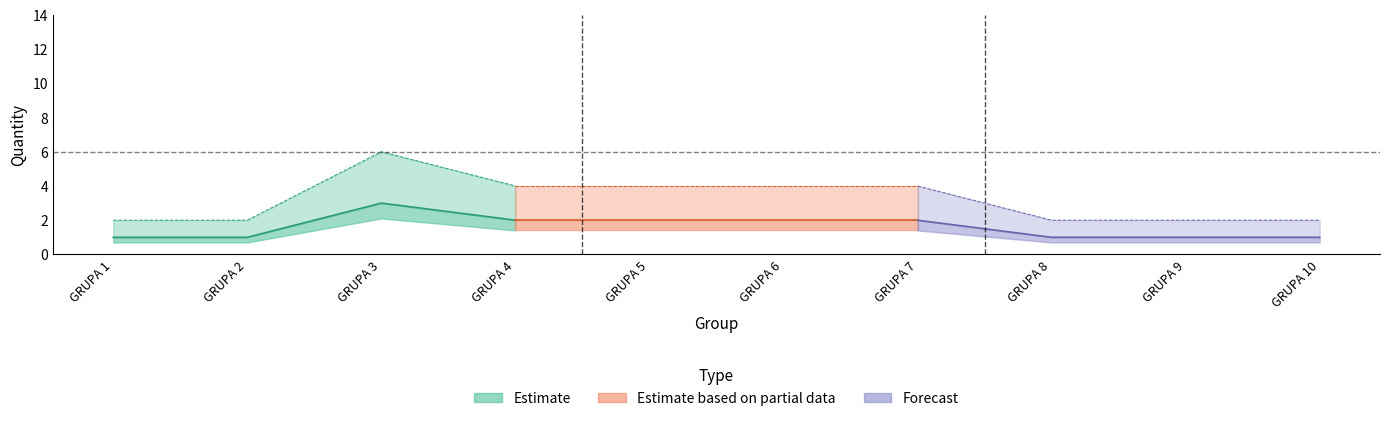

What is the sum of all Potrebna kolicina za drugu godinu values?

16